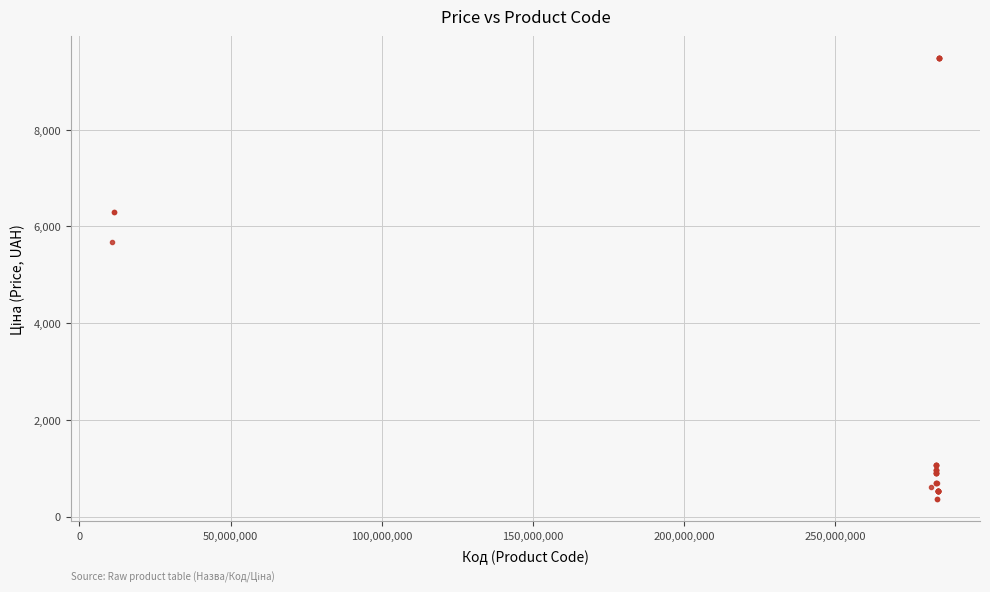

What Y value in the scatter plot is closest to 4919?

5673.8